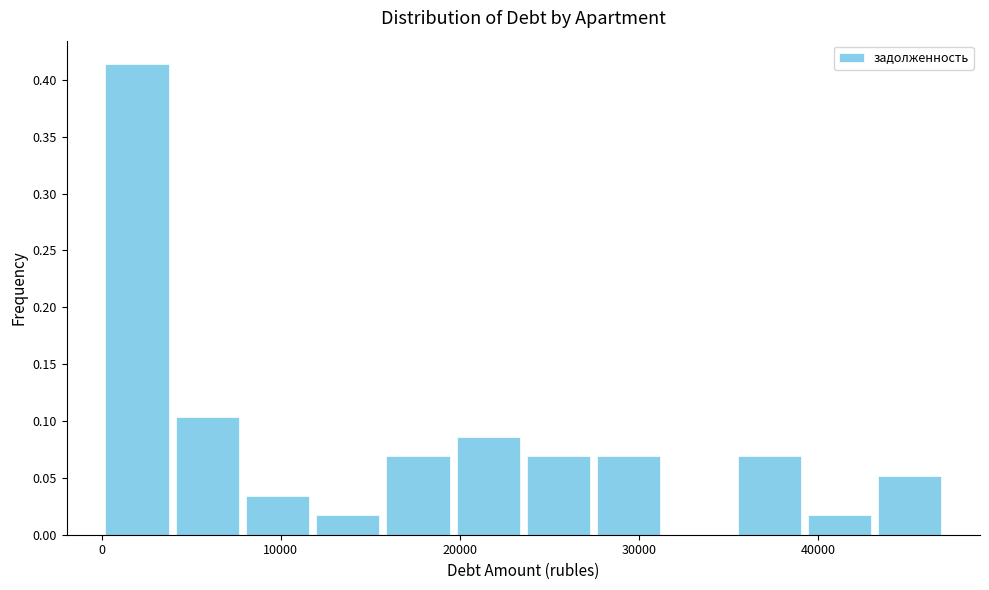

Around what value on the x-axis is the tallest bar? Give the approximate position of its centre, as read against the axis.

2000